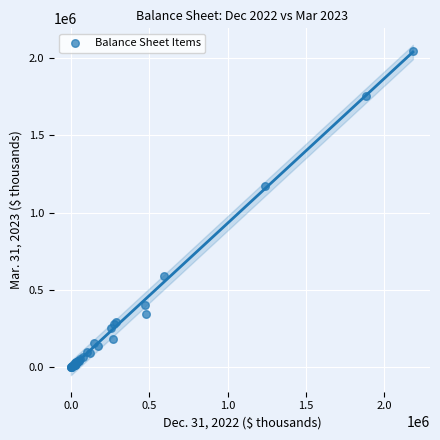

What Y value in the scatter plot is closest to 1023376?

1174564